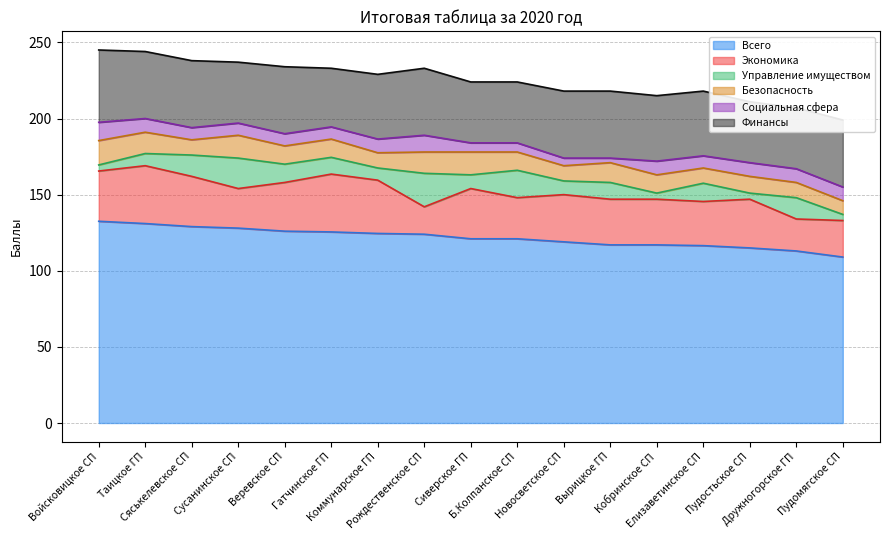

Does the chart display data point markers on the line(s)?

No